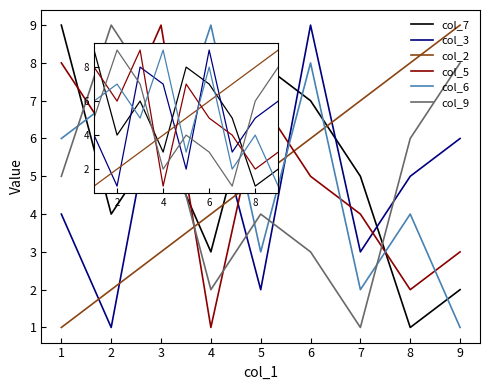

Is this an area chart (filled region under the line)?

No